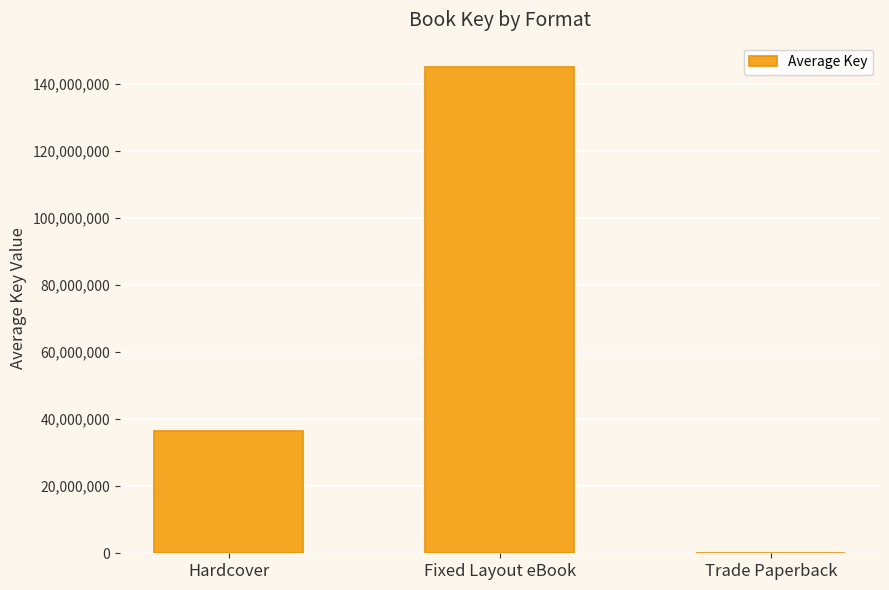

What is the maximum value shown in the chart?

145077018